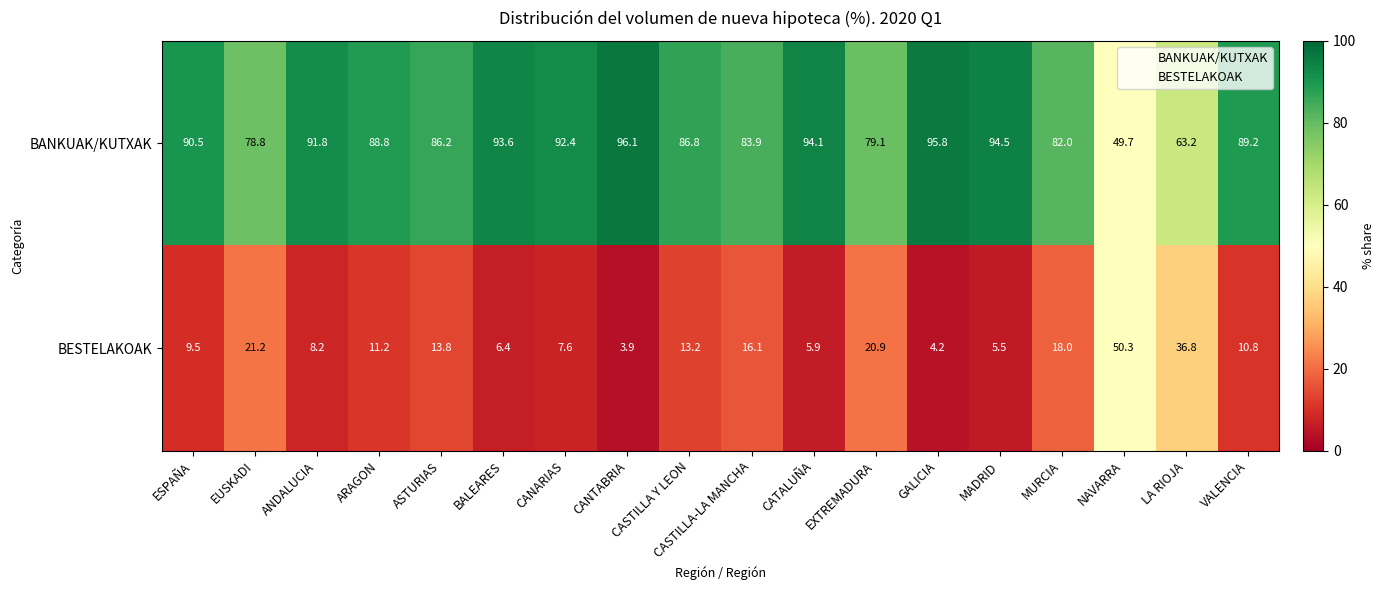

Read the BESTELAKOAK value at ESPAÑA.

9.5